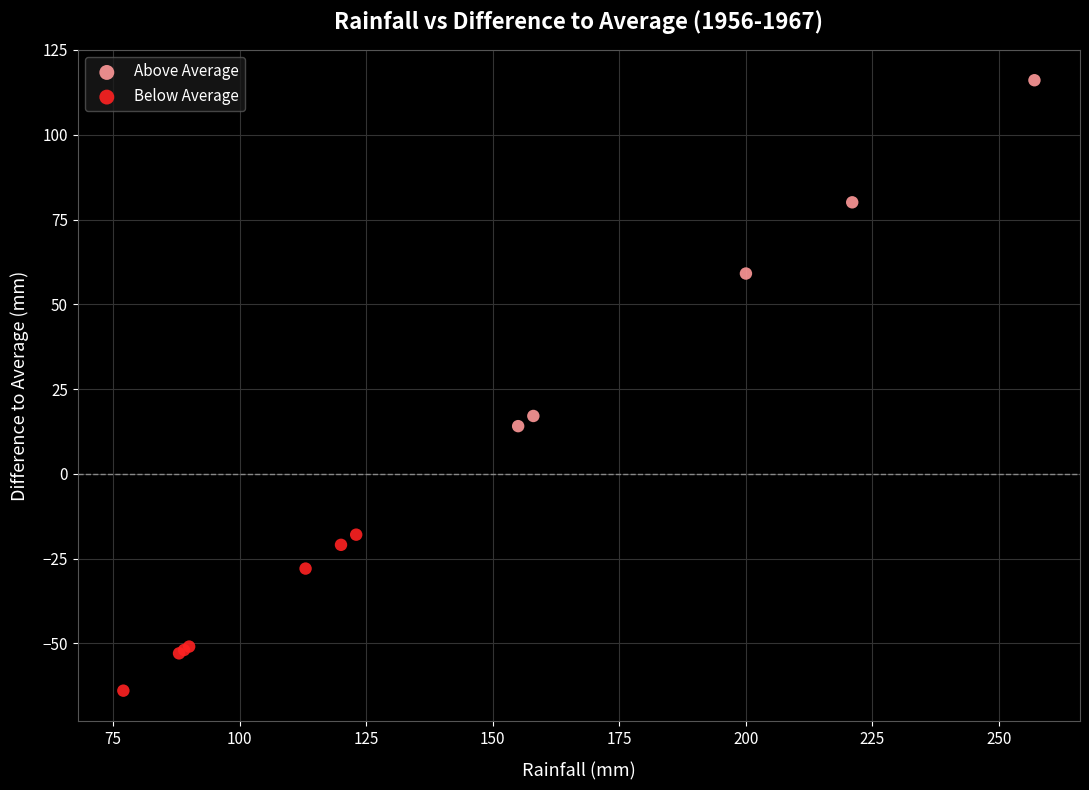

Which series contains the lowest Y value?

Below Average